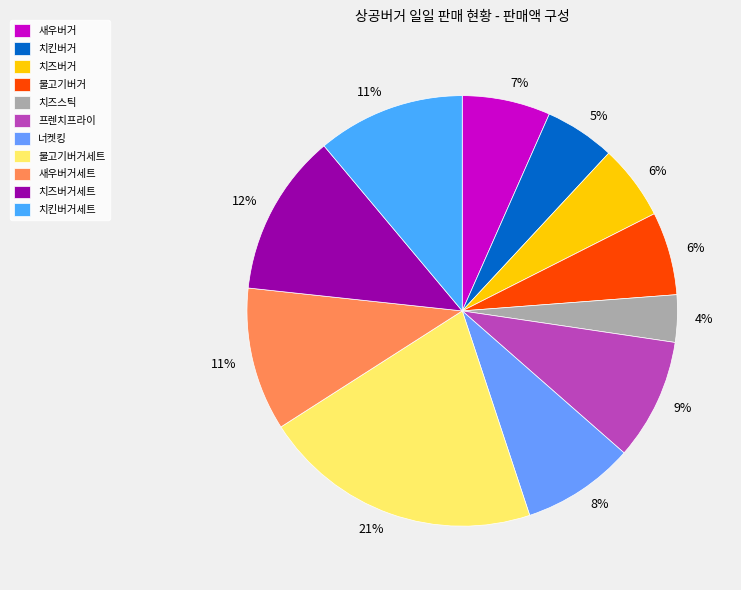

Is the sum of 불고기버거세트 and 새우버거세트 greater than half?

No